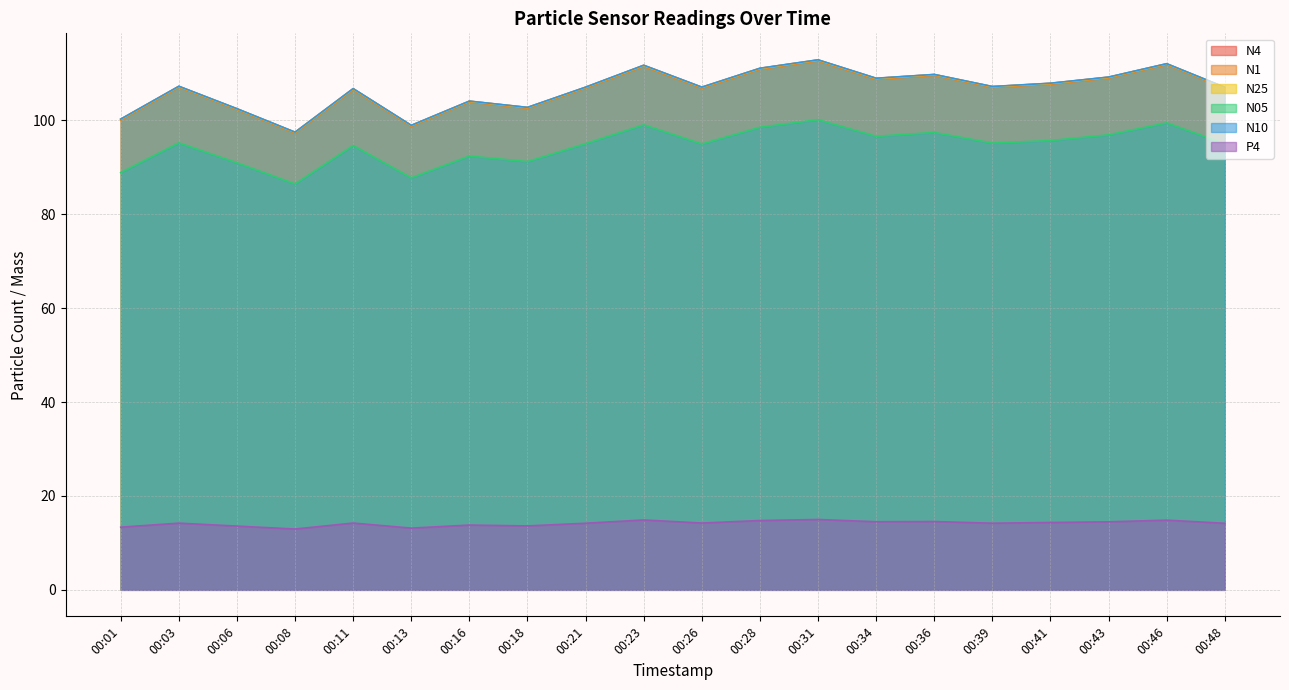

The N25 series shows 97.5 at 00:08. True or false?

True